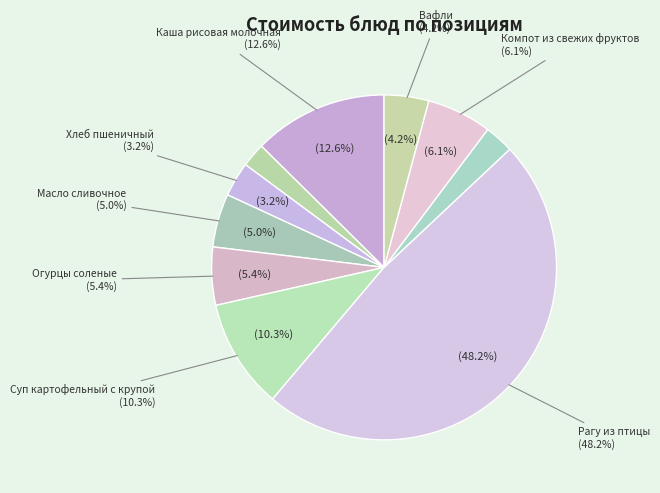

True or false: Огурцы соленые accounts for 1% of the total.

False